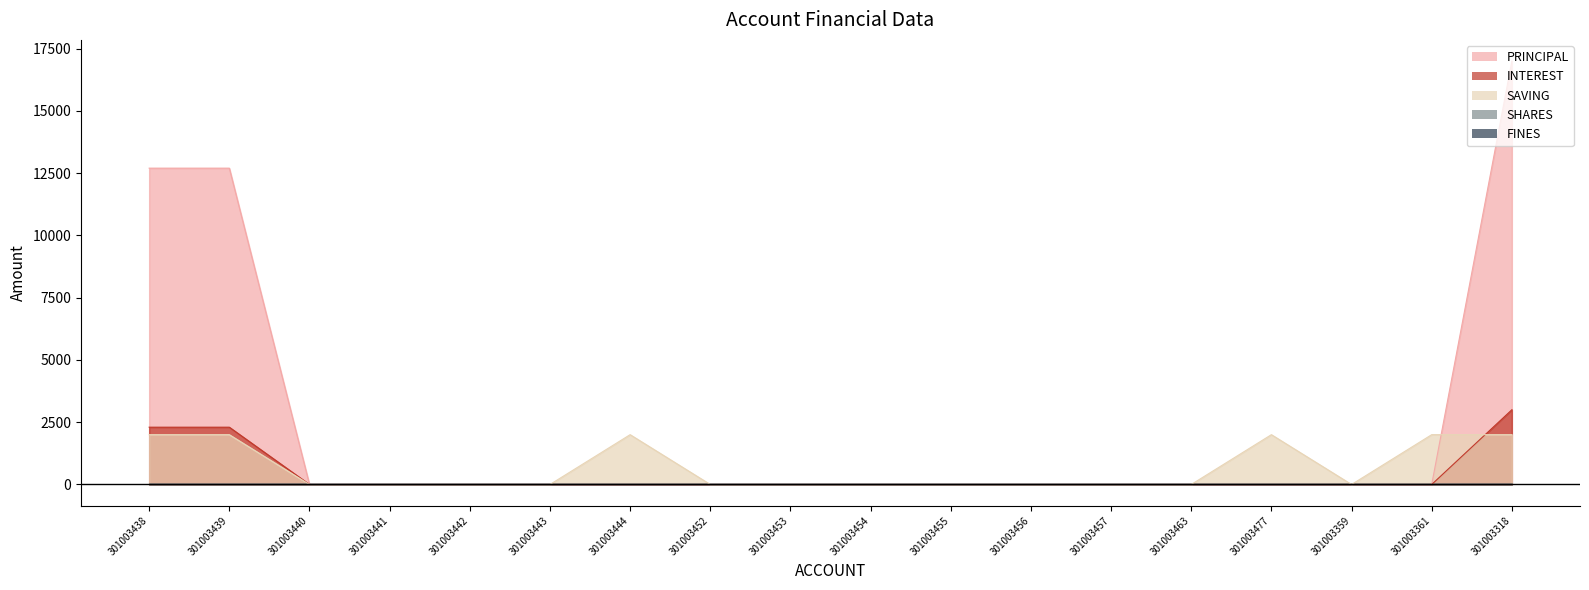

What is the label of the 1st point from the left?

301003438